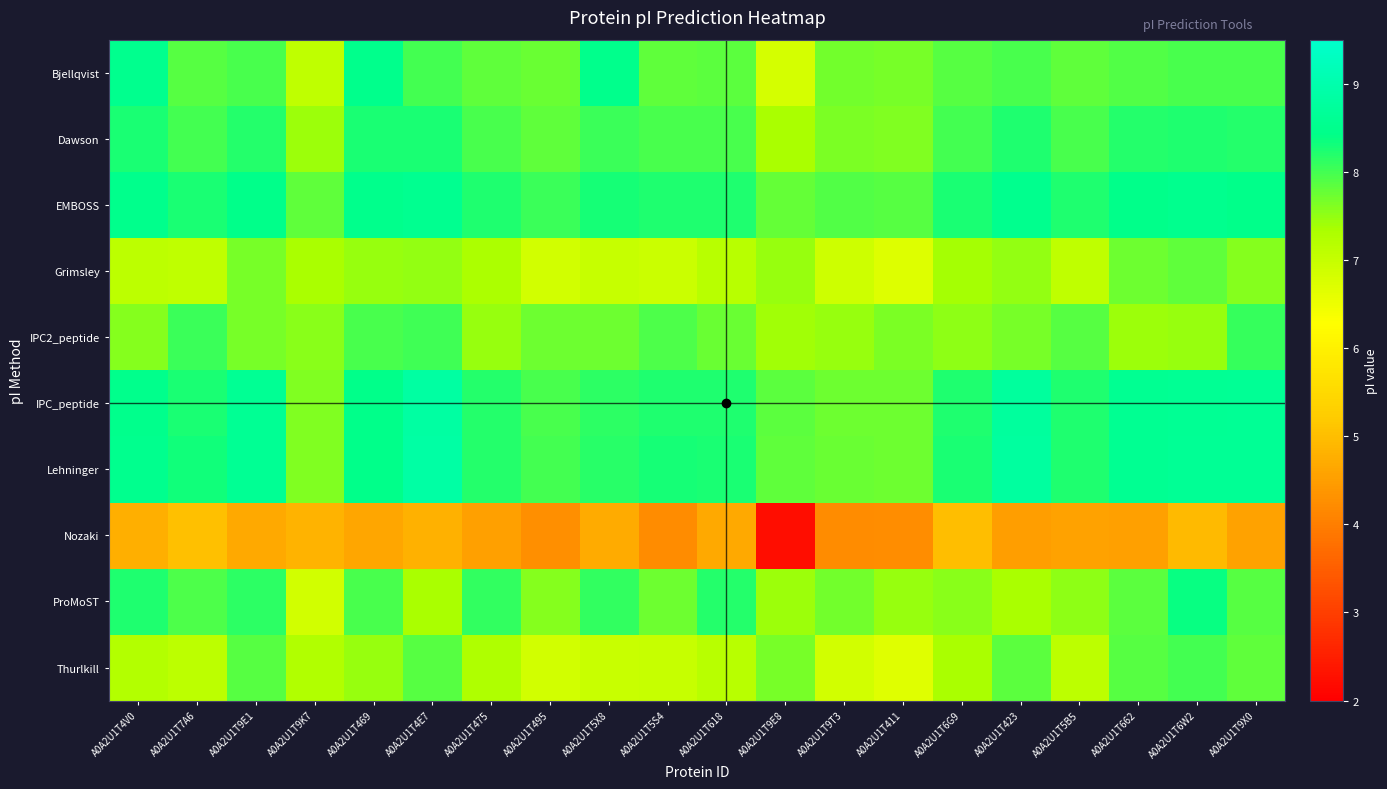

Reading right to left, extract all data points from this chart.

Bjellqvist: A0A2U1T9X0=8.0	A0A2U1T6W2=8.0	A0A2U1T662=7.9	A0A2U1T5B5=7.8	A0A2U1T423=8.0	A0A2U1T6G9=7.9	A0A2U1T411=7.7	A0A2U1T9T3=7.7	A0A2U1T9E8=6.8	A0A2U1T618=7.8	A0A2U1T5S4=7.8	A0A2U1T5X8=8.5	A0A2U1T495=7.7	A0A2U1T475=7.8	A0A2U1T4E7=8.0	A0A2U1T469=8.5	A0A2U1T9K7=7.1	A0A2U1T9E1=8.0	A0A2U1T7A6=7.9	A0A2U1T4V0=8.5
Dawson: A0A2U1T9X0=8.2	A0A2U1T6W2=8.2	A0A2U1T662=8.2	A0A2U1T5B5=8.0	A0A2U1T423=8.2	A0A2U1T6G9=8.0	A0A2U1T411=7.6	A0A2U1T9T3=7.6	A0A2U1T9E8=7.4	A0A2U1T618=8.0	A0A2U1T5S4=8.0	A0A2U1T5X8=8.1	A0A2U1T495=7.8	A0A2U1T475=8.0	A0A2U1T4E7=8.2	A0A2U1T469=8.2	A0A2U1T9K7=7.4	A0A2U1T9E1=8.2	A0A2U1T7A6=8.0	A0A2U1T4V0=8.2
EMBOSS: A0A2U1T9X0=8.5	A0A2U1T6W2=8.5	A0A2U1T662=8.5	A0A2U1T5B5=8.2	A0A2U1T423=8.5	A0A2U1T6G9=8.3	A0A2U1T411=7.9	A0A2U1T9T3=7.9	A0A2U1T9E8=7.8	A0A2U1T618=8.2	A0A2U1T5S4=8.2	A0A2U1T5X8=8.3	A0A2U1T495=8.1	A0A2U1T475=8.2	A0A2U1T4E7=8.5	A0A2U1T469=8.5	A0A2U1T9K7=7.8	A0A2U1T9E1=8.5	A0A2U1T7A6=8.3	A0A2U1T4V0=8.5
Grimsley: A0A2U1T9X0=7.6	A0A2U1T6W2=7.8	A0A2U1T662=7.7	A0A2U1T5B5=7.1	A0A2U1T423=7.5	A0A2U1T6G9=7.4	A0A2U1T411=6.7	A0A2U1T9T3=6.9	A0A2U1T9E8=7.5	A0A2U1T618=7.2	A0A2U1T5S4=6.9	A0A2U1T5X8=7.0	A0A2U1T495=6.9	A0A2U1T475=7.3	A0A2U1T4E7=7.5	A0A2U1T469=7.5	A0A2U1T9K7=7.3	A0A2U1T9E1=7.7	A0A2U1T7A6=7.1	A0A2U1T4V0=7.1
IPC2_peptide: A0A2U1T9X0=8.1	A0A2U1T6W2=7.5	A0A2U1T662=7.4	A0A2U1T5B5=7.9	A0A2U1T423=7.7	A0A2U1T6G9=7.5	A0A2U1T411=7.6	A0A2U1T9T3=7.5	A0A2U1T9E8=7.4	A0A2U1T618=7.8	A0A2U1T5S4=7.9	A0A2U1T5X8=7.7	A0A2U1T495=7.7	A0A2U1T475=7.5	A0A2U1T4E7=8.0	A0A2U1T469=8.0	A0A2U1T9K7=7.5	A0A2U1T9E1=7.7	A0A2U1T7A6=8.0	A0A2U1T4V0=7.6
IPC_peptide: A0A2U1T9X0=8.6	A0A2U1T6W2=8.6	A0A2U1T662=8.6	A0A2U1T5B5=8.2	A0A2U1T423=8.7	A0A2U1T6G9=8.2	A0A2U1T411=7.7	A0A2U1T9T3=7.7	A0A2U1T9E8=7.8	A0A2U1T618=8.2	A0A2U1T5S4=8.2	A0A2U1T5X8=8.1	A0A2U1T495=8.0	A0A2U1T475=8.2	A0A2U1T4E7=8.8	A0A2U1T469=8.4	A0A2U1T9K7=7.6	A0A2U1T9E1=8.6	A0A2U1T7A6=8.3	A0A2U1T4V0=8.5
Lehninger: A0A2U1T9X0=8.6	A0A2U1T6W2=8.6	A0A2U1T662=8.6	A0A2U1T5B5=8.2	A0A2U1T423=8.8	A0A2U1T6G9=8.3	A0A2U1T411=7.7	A0A2U1T9T3=7.8	A0A2U1T9E8=7.8	A0A2U1T618=8.2	A0A2U1T5S4=8.3	A0A2U1T5X8=8.2	A0A2U1T495=8.0	A0A2U1T475=8.2	A0A2U1T4E7=8.9	A0A2U1T469=8.5	A0A2U1T9K7=7.6	A0A2U1T9E1=8.6	A0A2U1T7A6=8.3	A0A2U1T4V0=8.5
Nozaki: A0A2U1T9X0=4.6	A0A2U1T6W2=4.9	A0A2U1T662=4.5	A0A2U1T5B5=4.6	A0A2U1T423=4.5	A0A2U1T6G9=5.0	A0A2U1T411=4.3	A0A2U1T9T3=4.2	A0A2U1T9E8=2.2	A0A2U1T618=4.7	A0A2U1T5S4=4.2	A0A2U1T5X8=4.7	A0A2U1T495=4.3	A0A2U1T475=4.5	A0A2U1T4E7=4.8	A0A2U1T469=4.6	A0A2U1T9K7=4.8	A0A2U1T9E1=4.7	A0A2U1T7A6=5.0	A0A2U1T4V0=4.8
ProMoST: A0A2U1T9X0=7.9	A0A2U1T6W2=8.4	A0A2U1T662=7.8	A0A2U1T5B5=7.5	A0A2U1T423=7.3	A0A2U1T6G9=7.6	A0A2U1T411=7.5	A0A2U1T9T3=7.7	A0A2U1T9E8=7.4	A0A2U1T618=8.2	A0A2U1T5S4=7.7	A0A2U1T5X8=8.1	A0A2U1T495=7.6	A0A2U1T475=8.1	A0A2U1T4E7=7.4	A0A2U1T469=8.0	A0A2U1T9K7=6.9	A0A2U1T9E1=8.1	A0A2U1T7A6=7.9	A0A2U1T4V0=8.2
Thurlkill: A0A2U1T9X0=7.8	A0A2U1T6W2=8.0	A0A2U1T662=7.9	A0A2U1T5B5=7.1	A0A2U1T423=7.8	A0A2U1T6G9=7.3	A0A2U1T411=6.7	A0A2U1T9T3=6.8	A0A2U1T9E8=7.7	A0A2U1T618=7.2	A0A2U1T5S4=7.0	A0A2U1T5X8=7.0	A0A2U1T495=6.9	A0A2U1T475=7.3	A0A2U1T4E7=7.9	A0A2U1T469=7.5	A0A2U1T9K7=7.2	A0A2U1T9E1=7.9	A0A2U1T7A6=7.1	A0A2U1T4V0=7.2